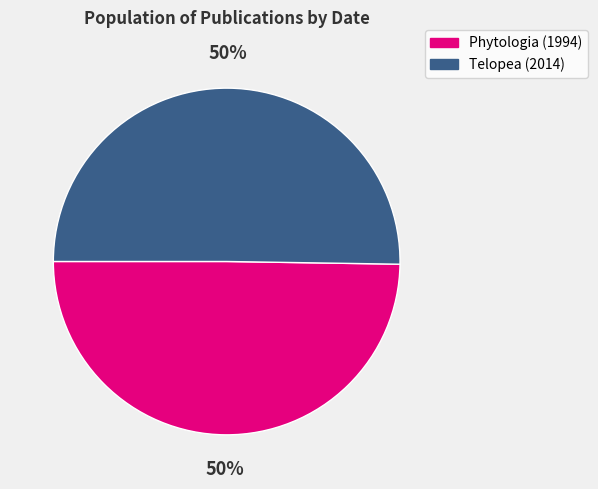

Do Phytologia (1994) and Telopea (2014) together represent more than half of the pie?

Yes